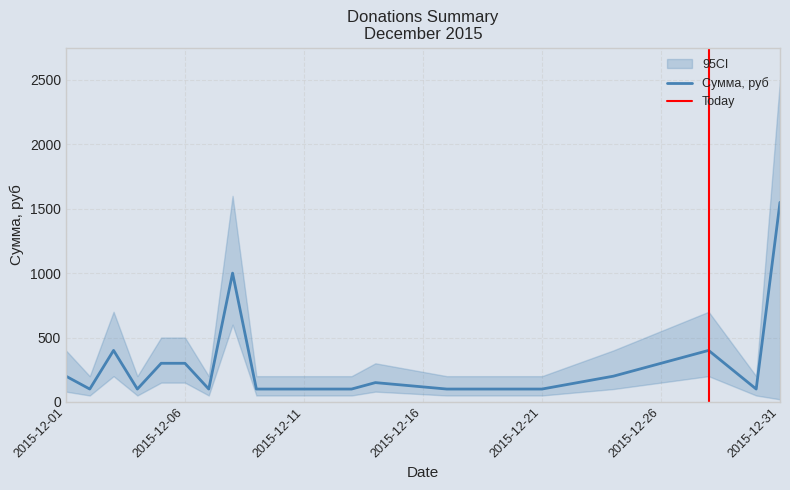

How many series are shown in this chart?

1